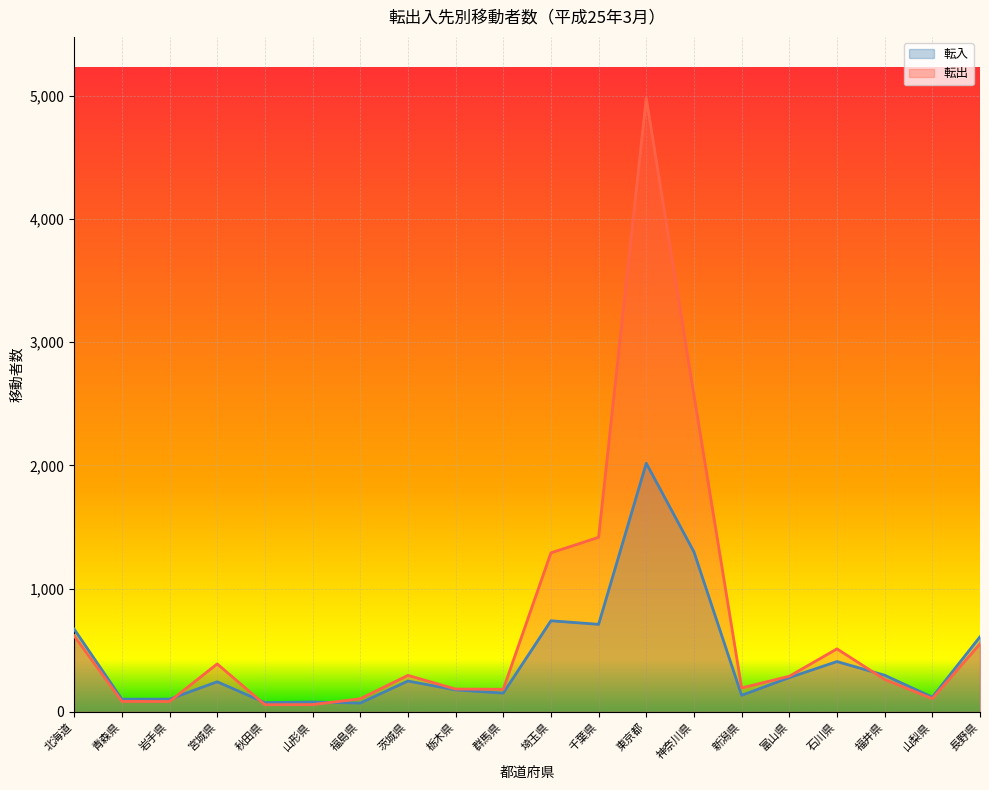

How many interior local valleys does the 転入 series have?

6